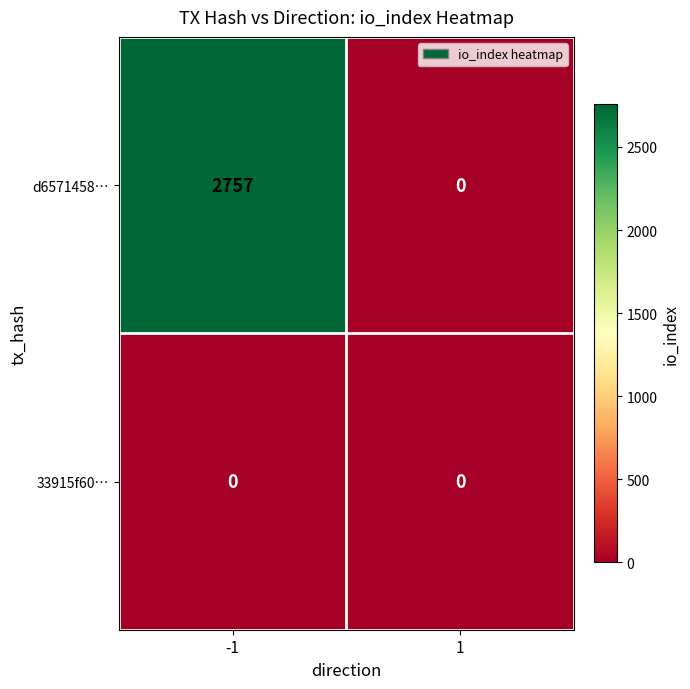

What is the maximum value shown in the chart?

2757